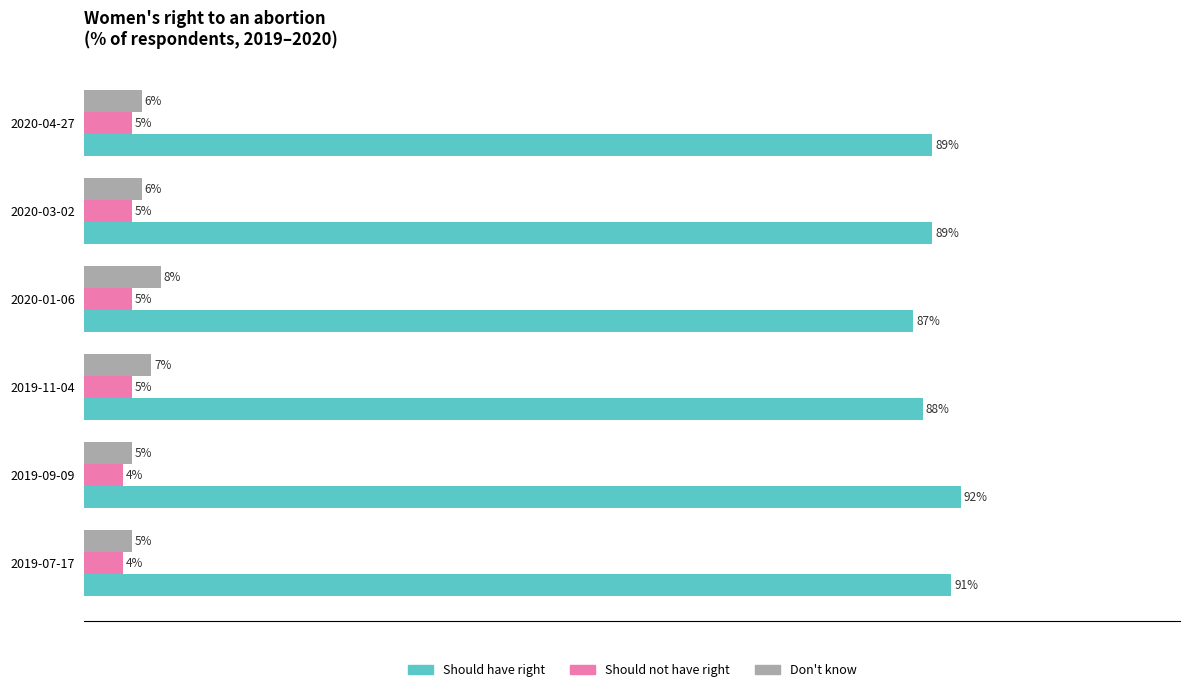

What are all the series names shown in the legend?

Should have right, Should not have right, Don't know